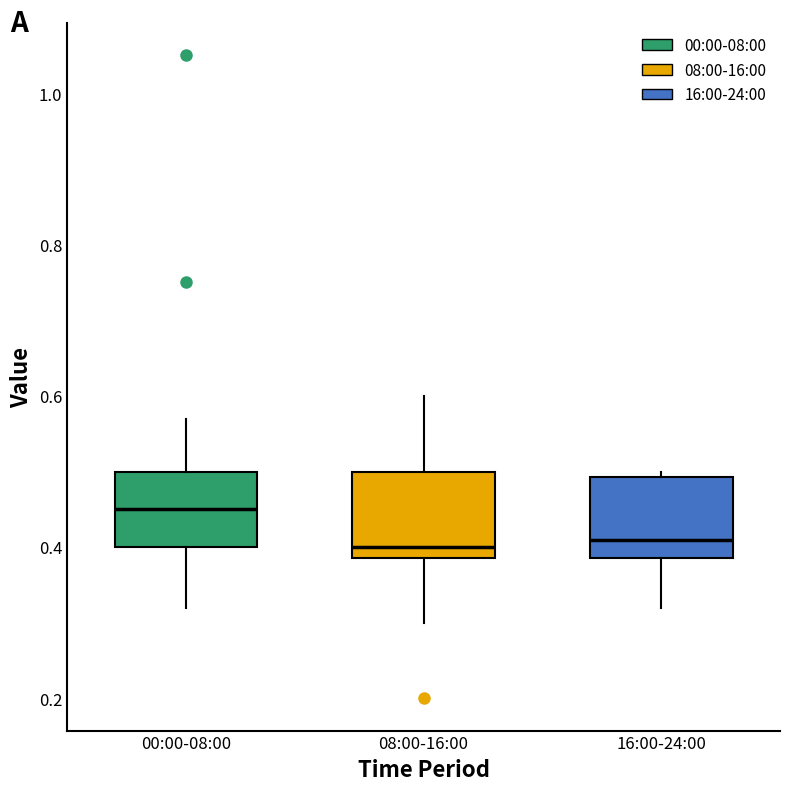

Where does the lower whisker of the box for 16:00-24:00 end on the y-axis? The values are not printed on the chart, so give them approximately, as read against the axis.

0.32